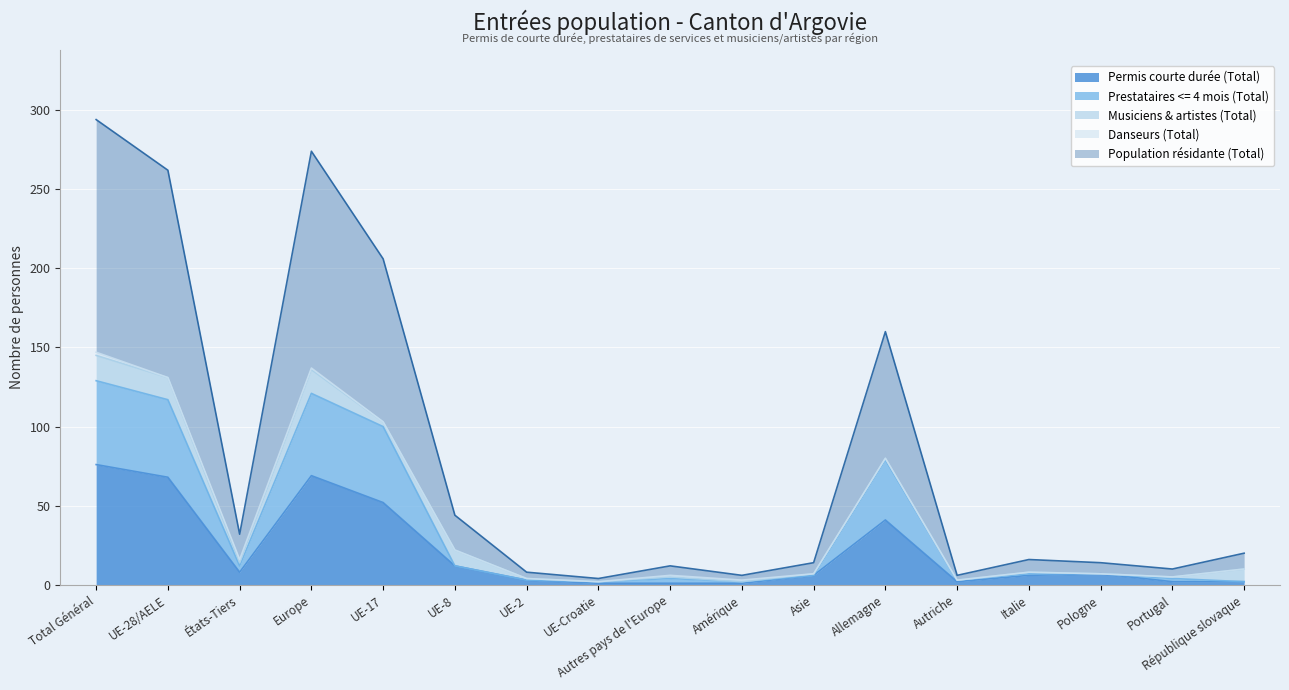

True or false: Permis courte durée (Total) has a value of 1 at UE-Croatie.

False